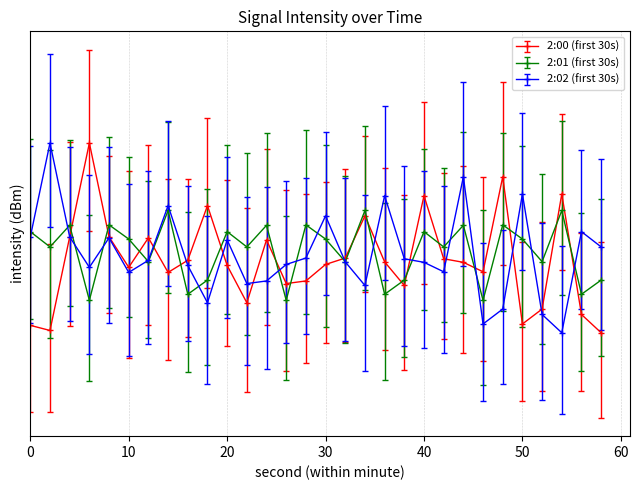

What is the average value of the 2:02 (first 30s) series?

-121.9